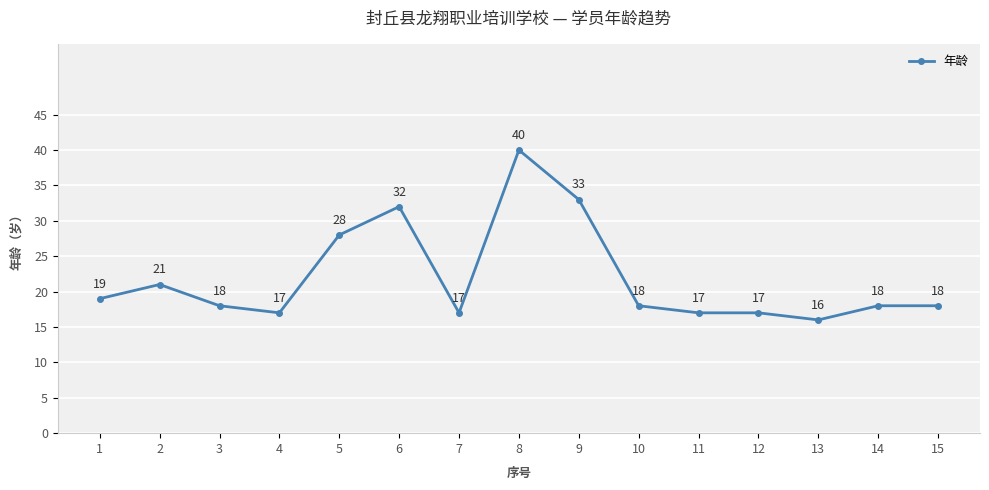

What is the change in value from 10 to 12?

-1